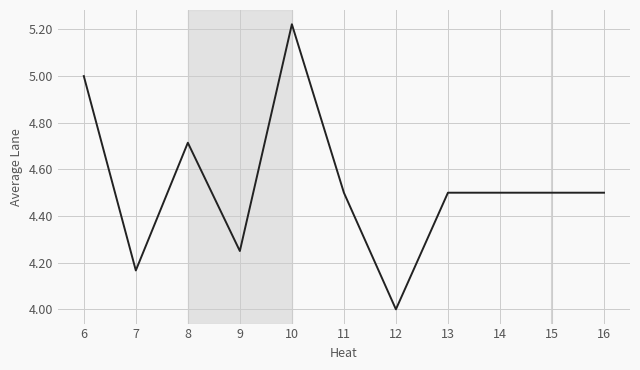

What is the smallest value displayed?

4.0